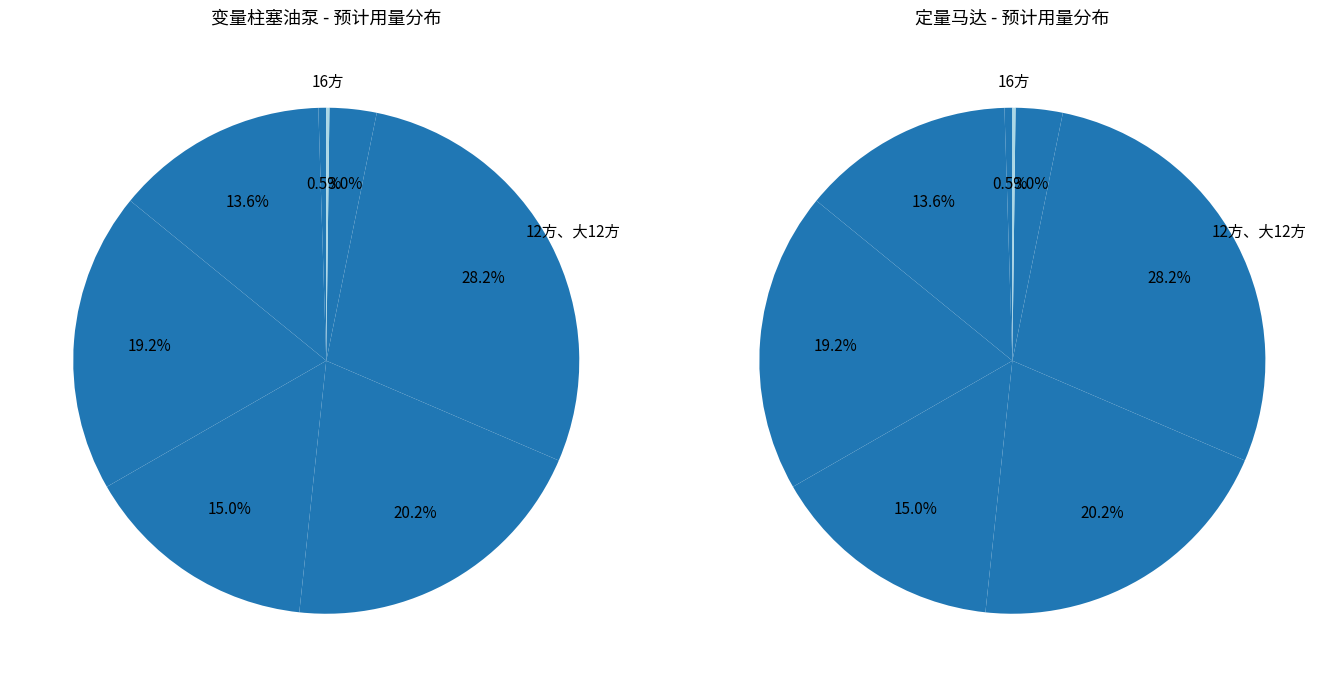

Count the number of slices in the pie.

8